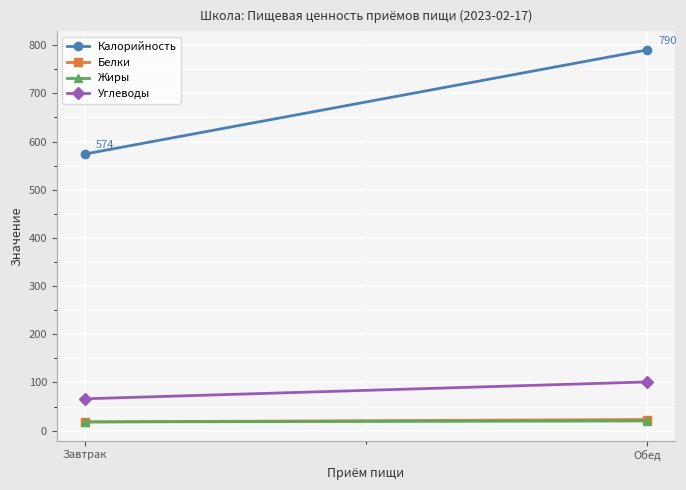

How many Жиры values are between 18 and 20?

2